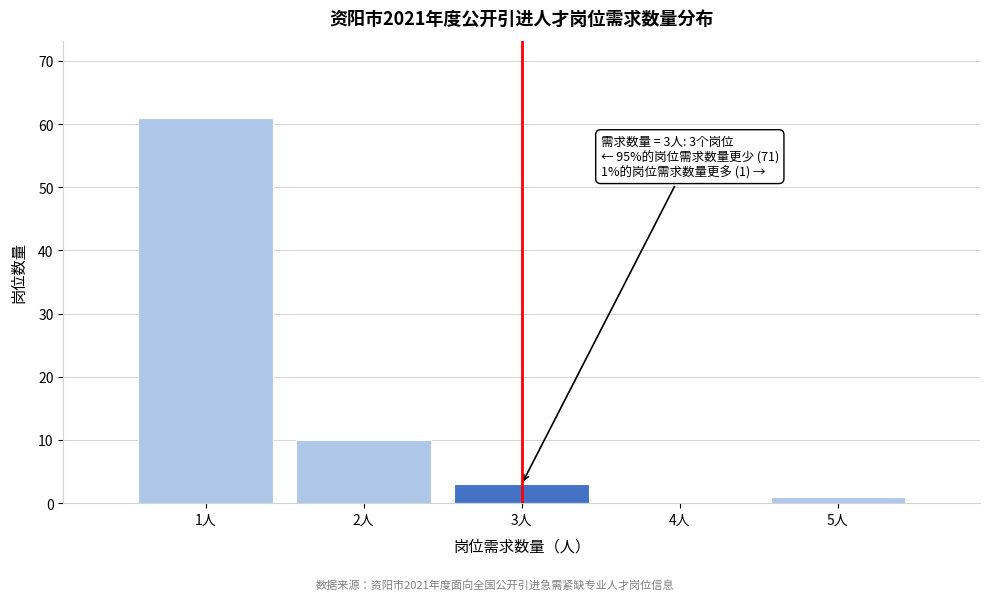

Which range on the x-axis has the tallest bar?

0.5 to 1.5